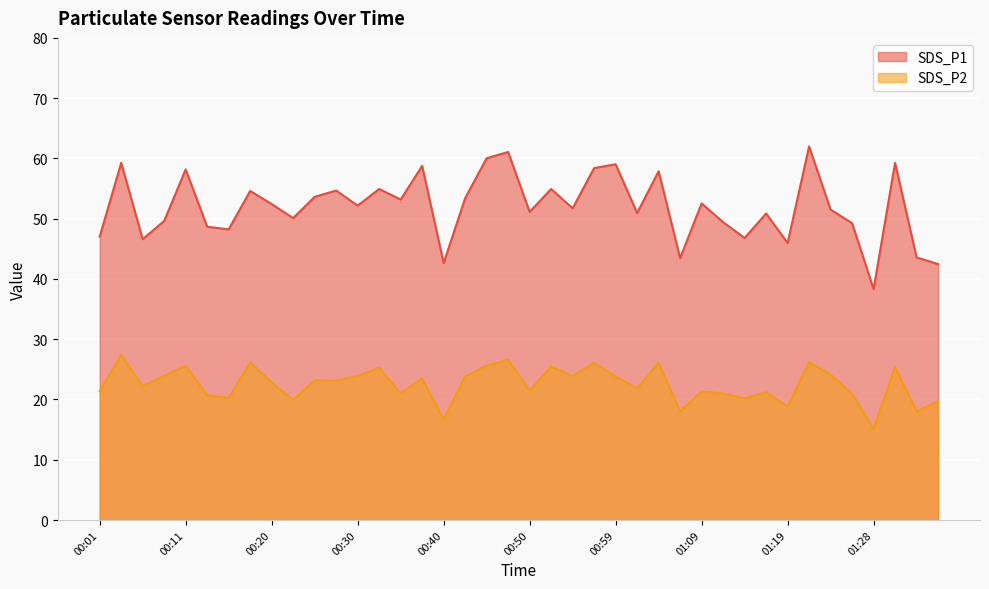

Reading left to right, list all the values displayed in this chart.

SDS_P1: 47.0	59.3	46.6	49.6	58.2	48.7	48.2	54.6	52.4	50.1	53.6	54.7	52.2	54.9	53.2	58.8	42.6	53.4	60.0	61.1	51.1	54.9	51.7	58.4	59.0	50.9	57.9	43.5	52.5	49.4	46.8	50.9	46.0	62.0	51.5	49.3	38.3	59.3	43.6	42.5
SDS_P2: 21.4	27.4	22.2	23.9	25.6	20.7	20.3	26.2	22.8	19.9	23.2	23.1	23.9	25.3	21.0	23.5	16.7	23.8	25.6	26.6	21.5	25.5	23.9	26.1	23.8	21.8	26.1	18.0	21.3	21.0	20.2	21.2	18.9	26.2	24.1	21.0	15.2	25.4	18.1	19.7